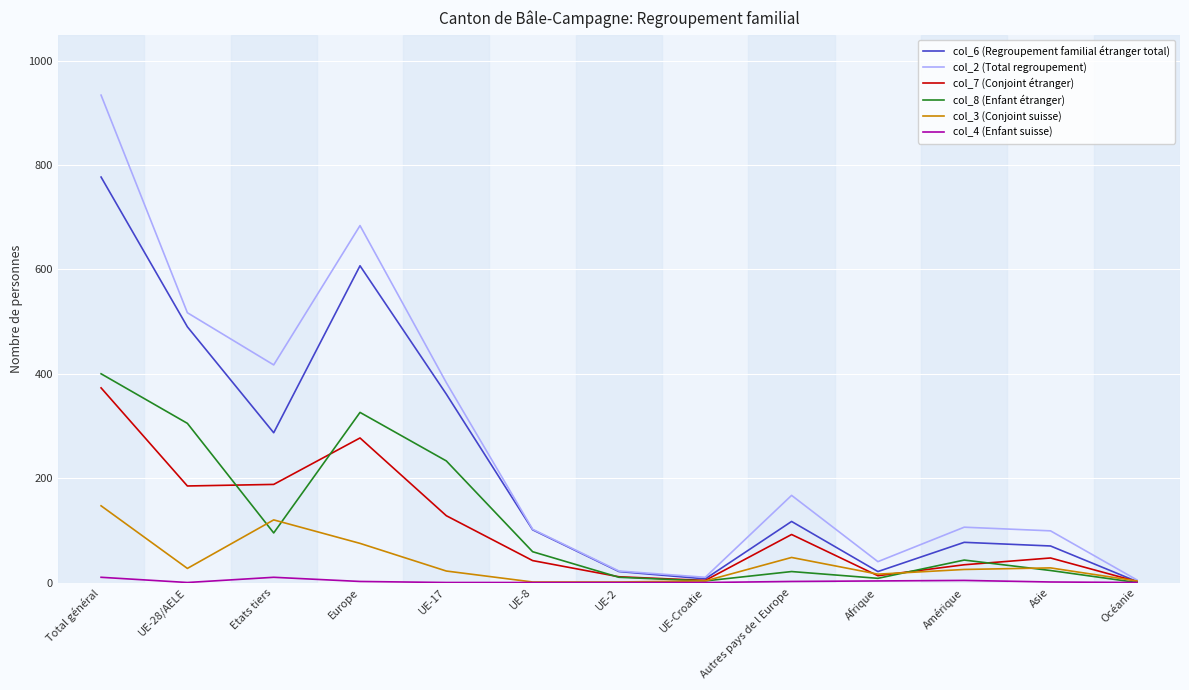

Which label corresponds to the largest value in the chart?

Total général